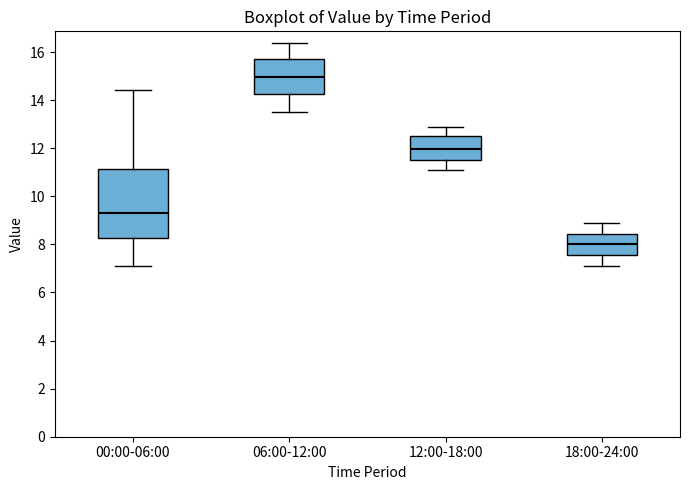

Reading left to right, transcribe this box plot: for each box, give where its median line is, the range the box spans, and where its two whiskers end, as read against the y-axis. The values are not printed on the chart, so give them approximately, as read against the axis.

00:00-06:00: median 9.4, box 8.2 to 11.2, whiskers 7.2 to 14.4
06:00-12:00: median 15.0, box 14.2 to 15.8, whiskers 13.6 to 16.4
12:00-18:00: median 12.0, box 11.6 to 12.6, whiskers 11.2 to 13.0
18:00-24:00: median 8.0, box 7.6 to 8.4, whiskers 7.2 to 9.0